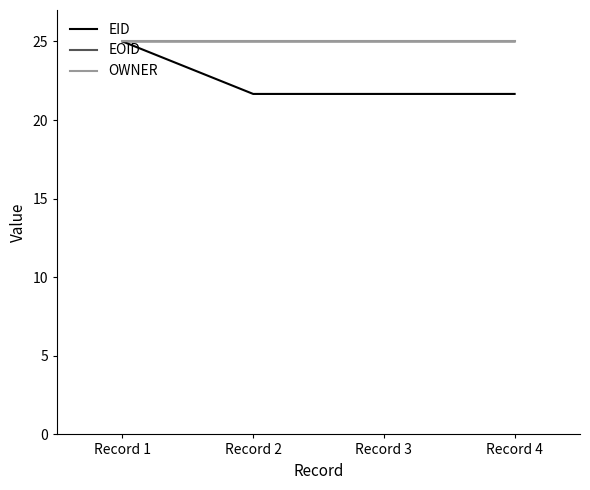

True or false: EOID has more than 1 points higher than both neighbors.

False